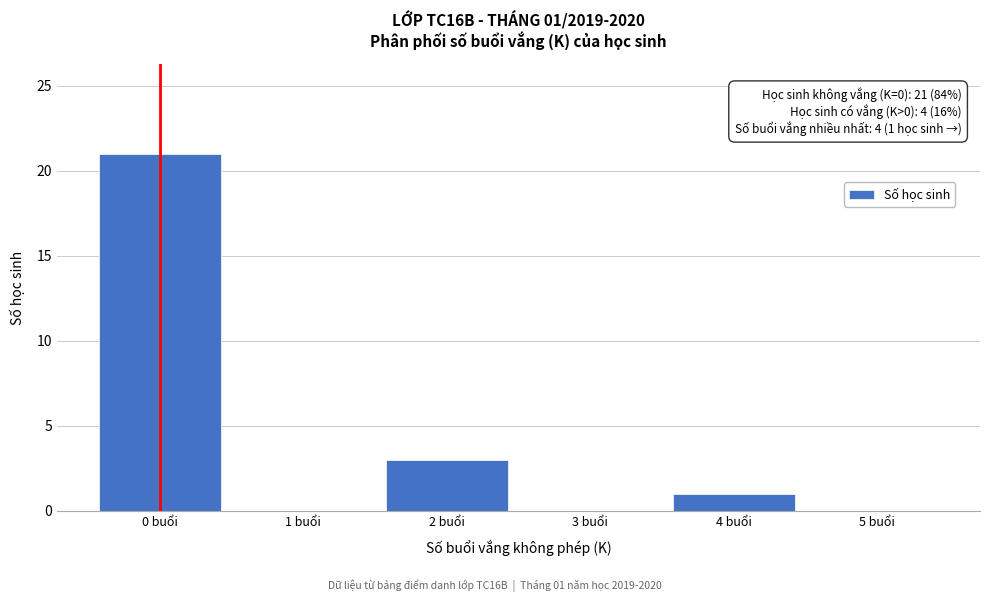

Which range on the x-axis has the tallest bar?

-0.5 to 0.5